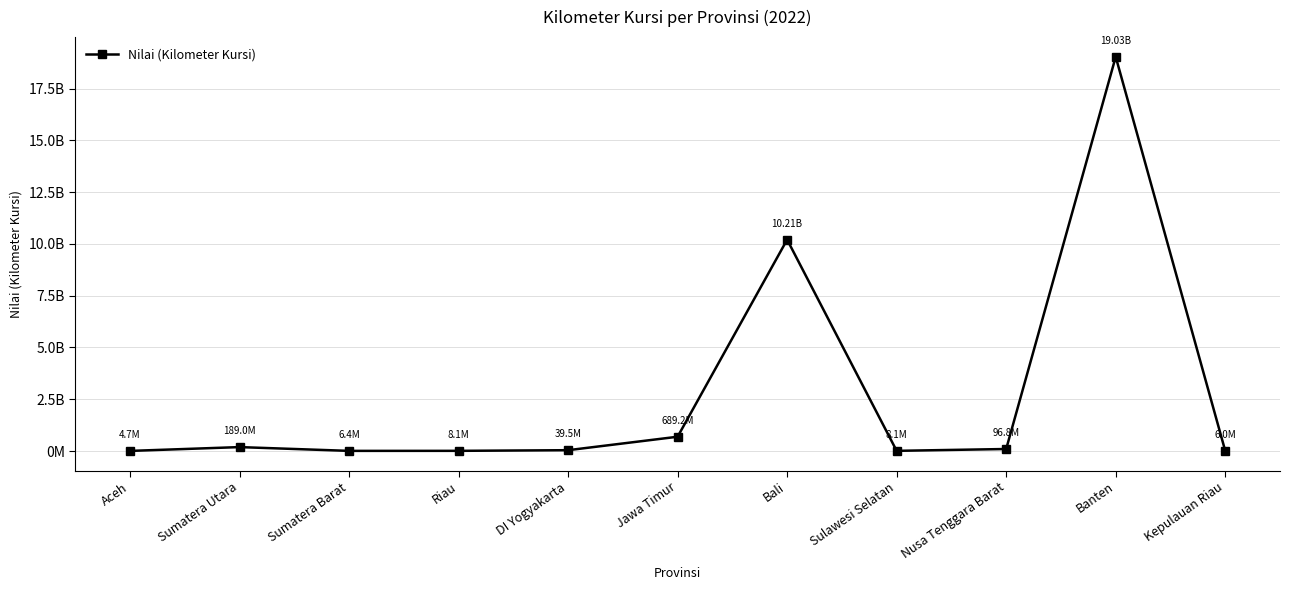

Does the chart have visible grid lines?

Yes